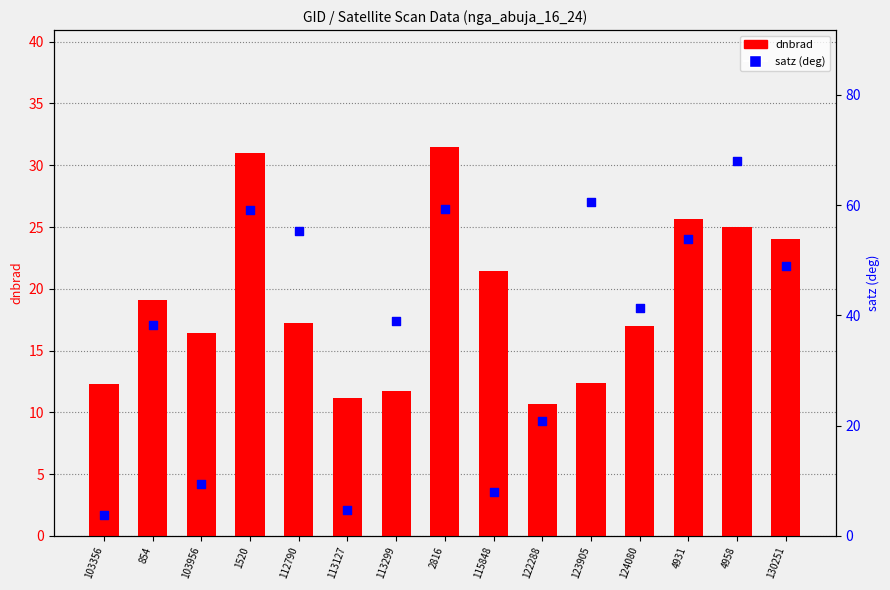

Is the value of satz (deg) at 4958 greater than the value of dnbrad at 4931?

Yes